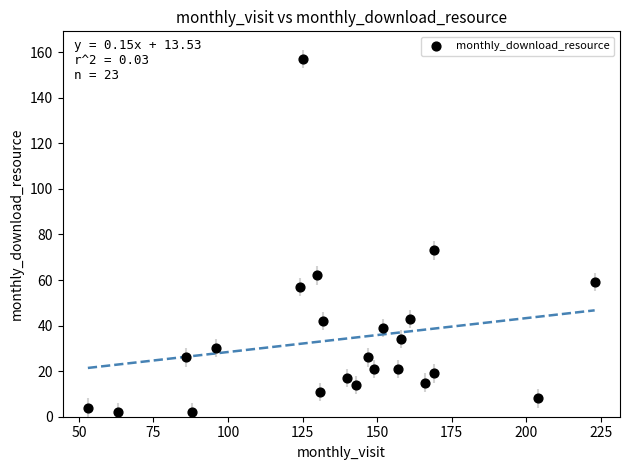

What Y value in the scatter plot is closest to 79?

73